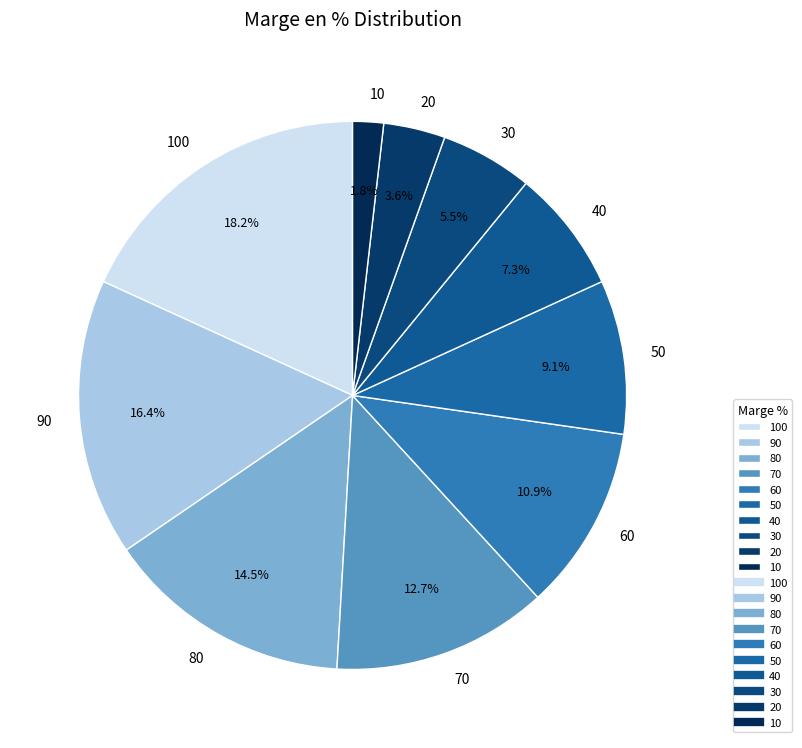

Does 30 account for over 50% of the chart?

No